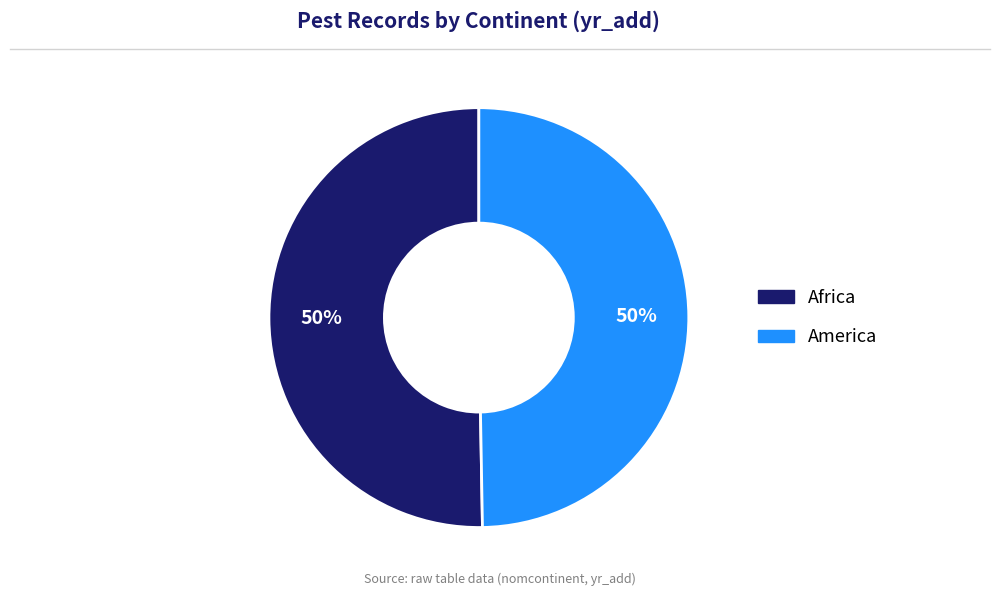

To the nearest percent, what portion does Africa represent?

50%